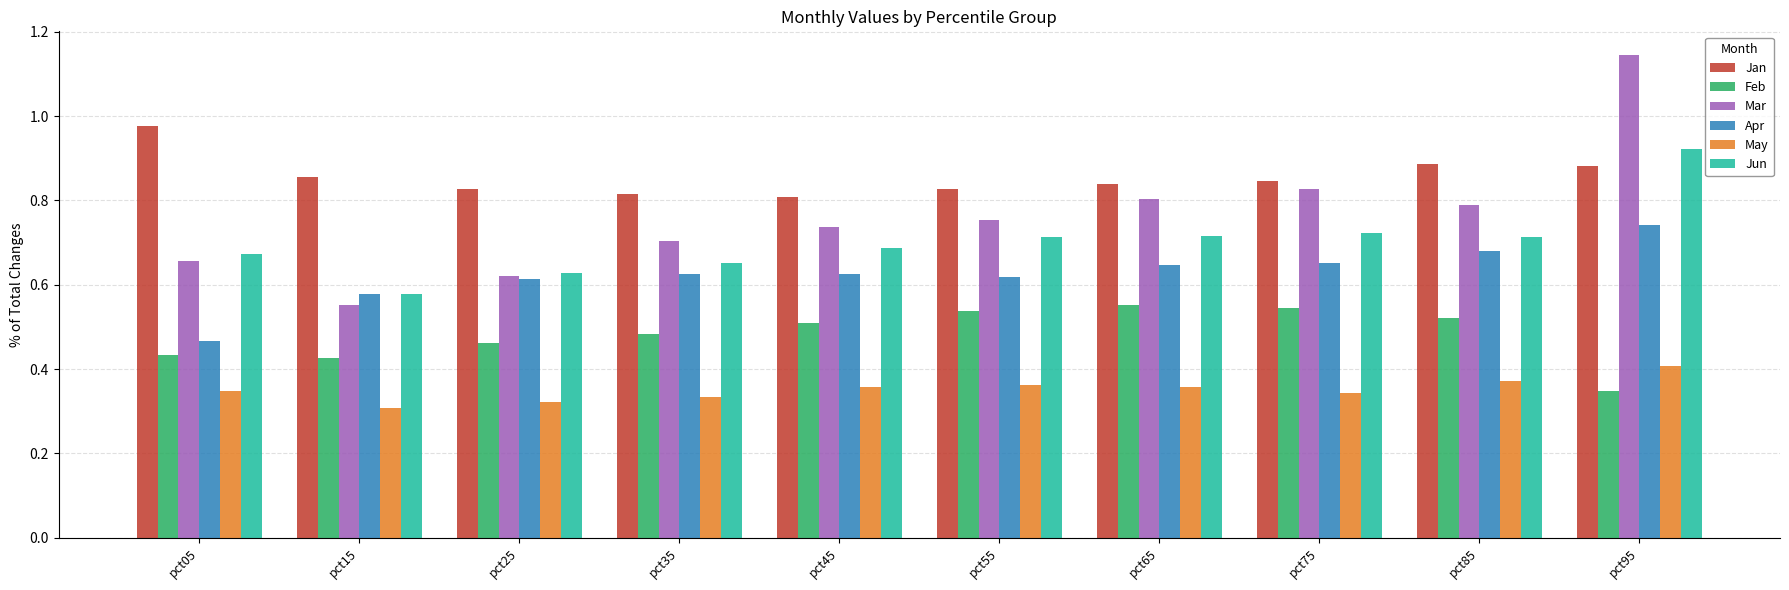

Which category has the highest value across all series?

pct95